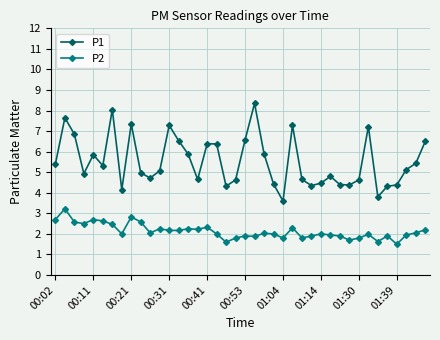

What is the value of the P2 point at the 35th from the left?

1.6